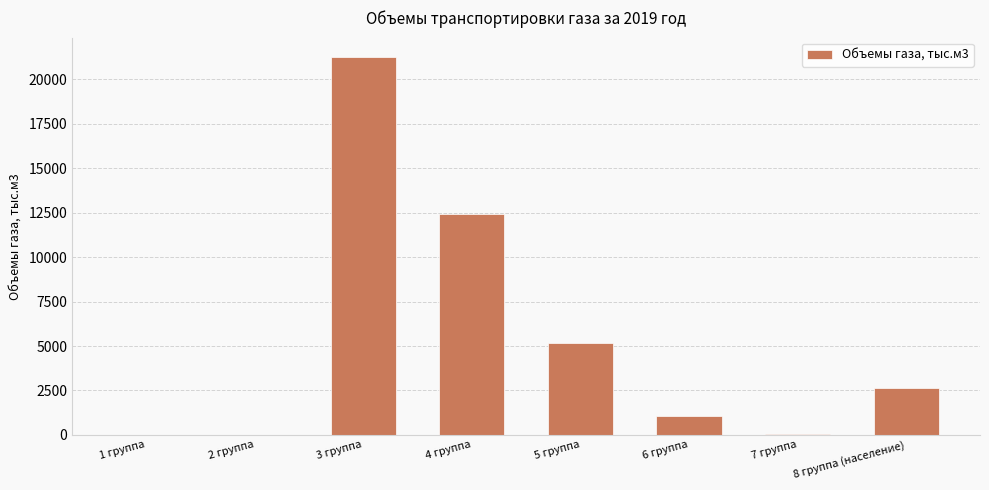

What is the sum of all values?

42699.2